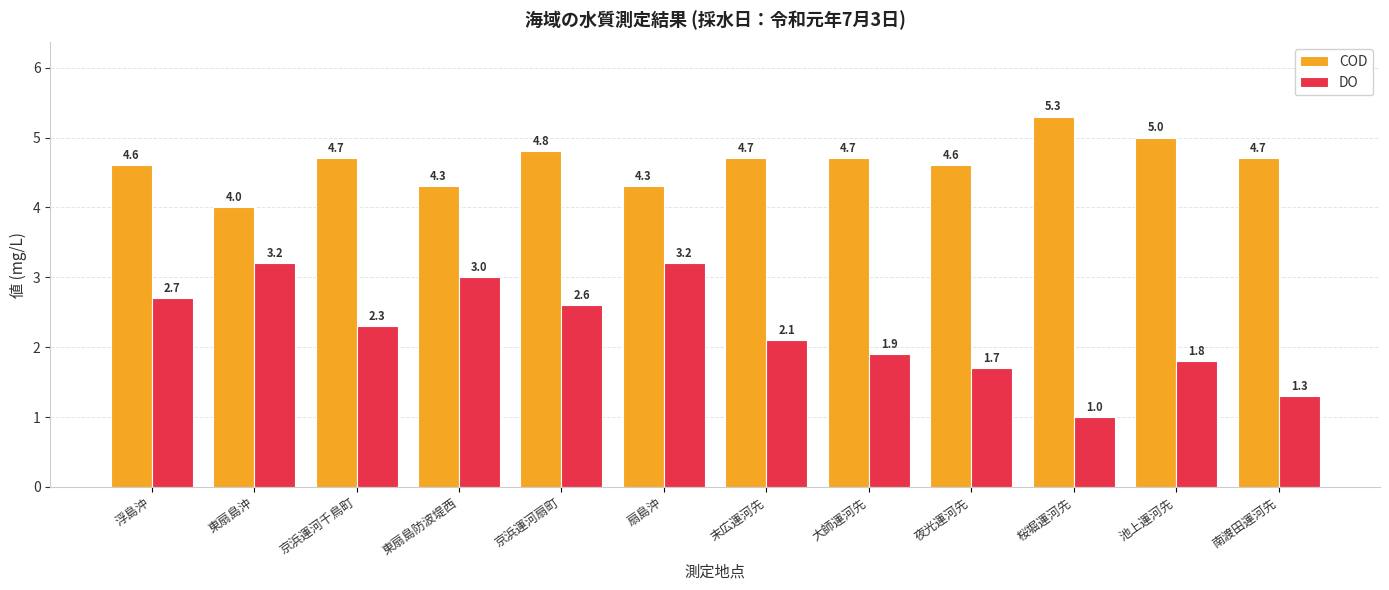

Which series has the largest range (max minus min)?

DO